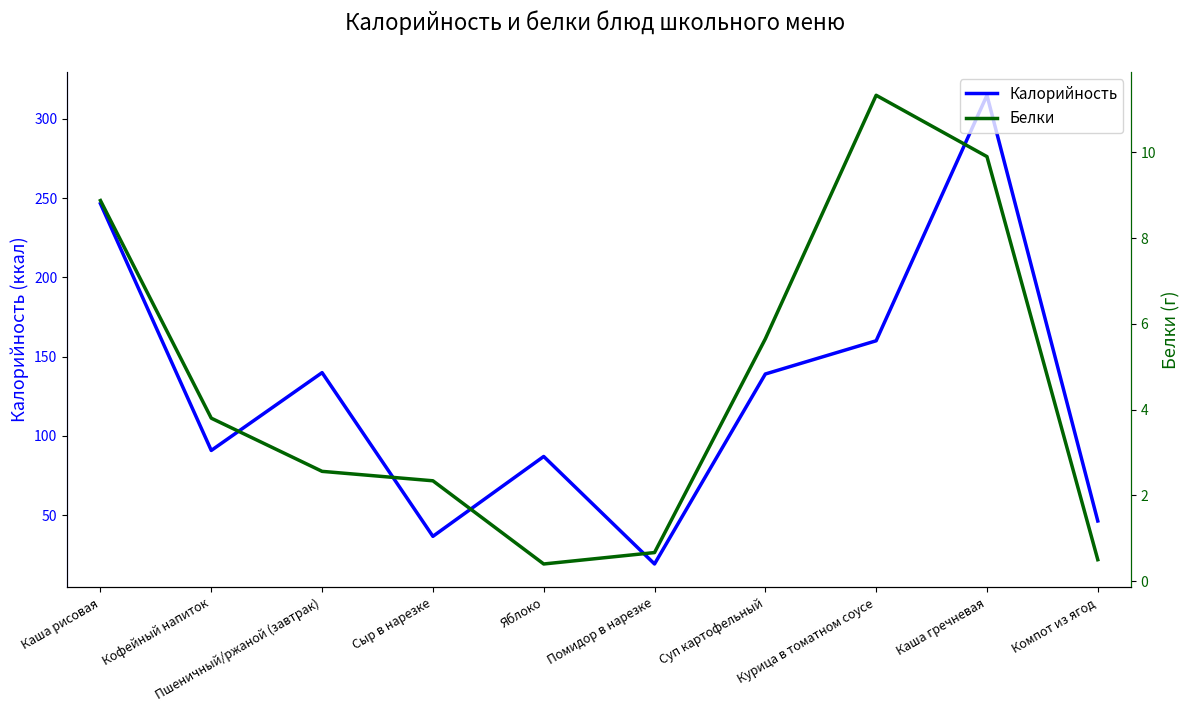

At which category is the sum across all series the highest?

Каша гречневая